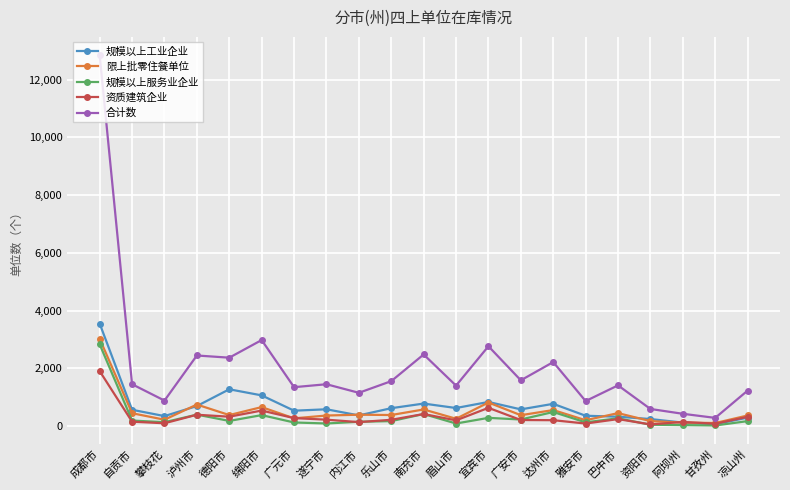

Which label corresponds to the largest value in the chart?

成都市